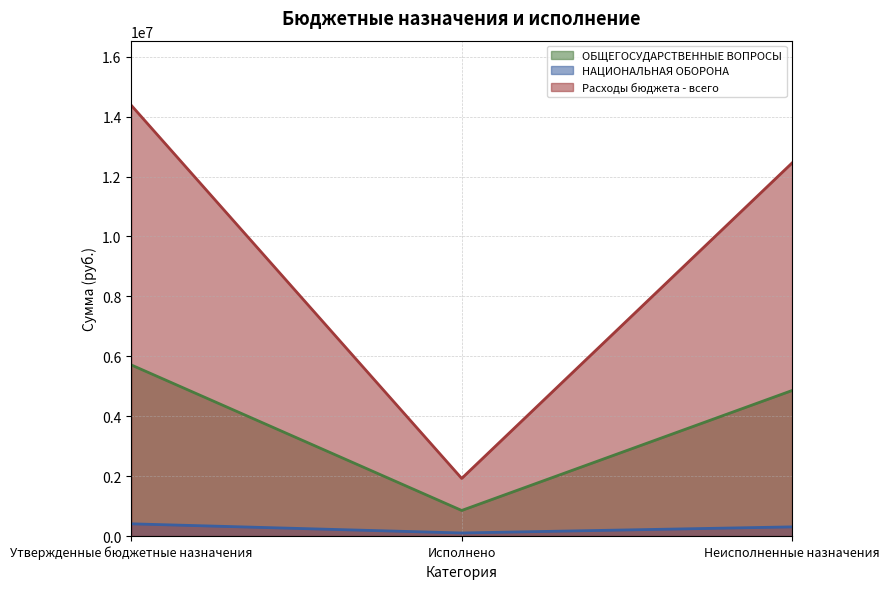

Rank the categories by НАЦИОНАЛЬНАЯ ОБОРОНА value from lowest to highest.

Исполнено, Неисполненные назначения, Утвержденные бюджетные назначения